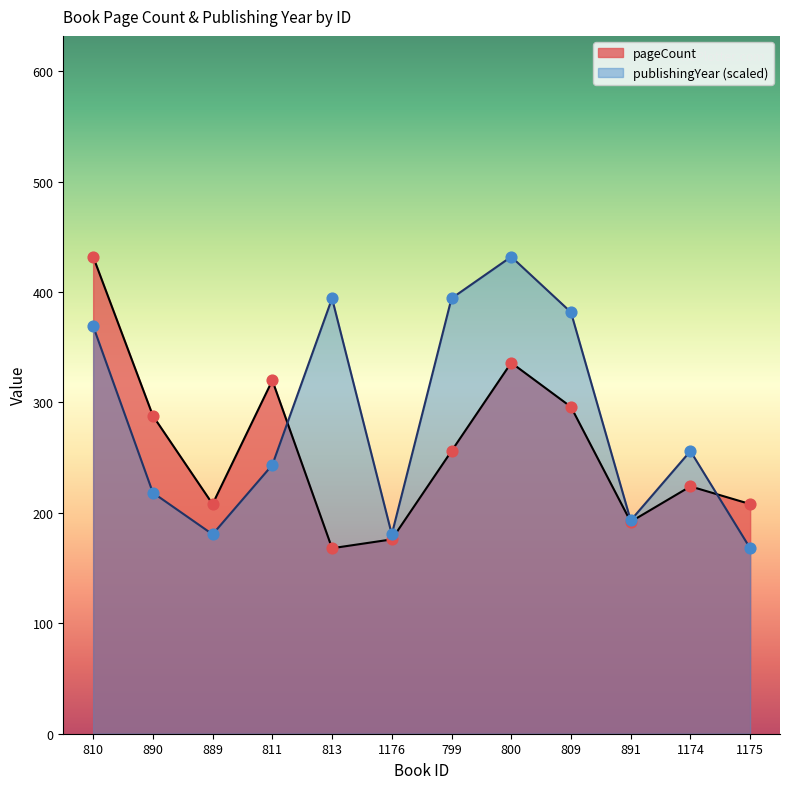

Which series contains the lowest Y value?

pageCount